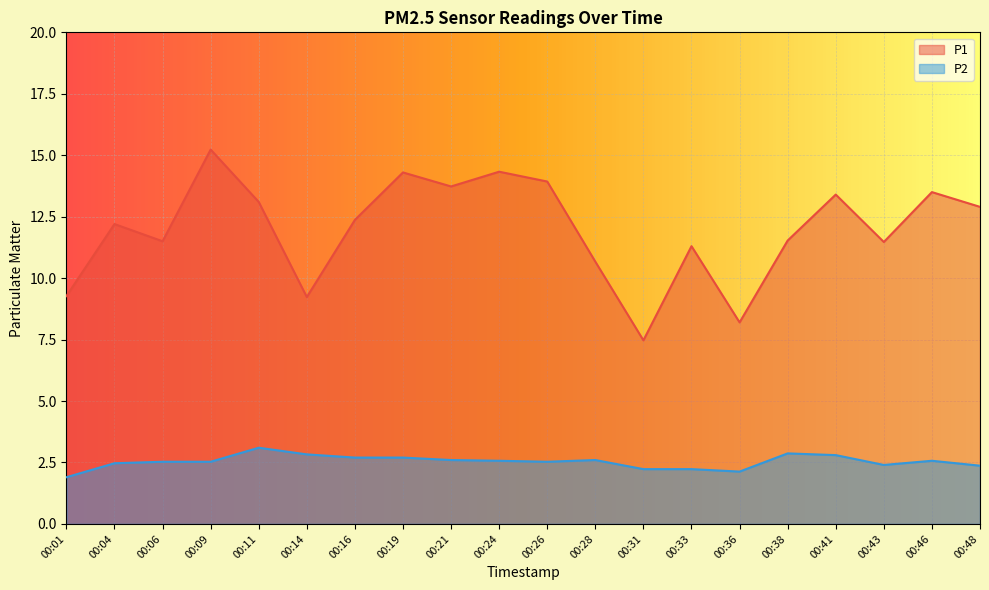

How many interior local peaks does the P1 series have?

7